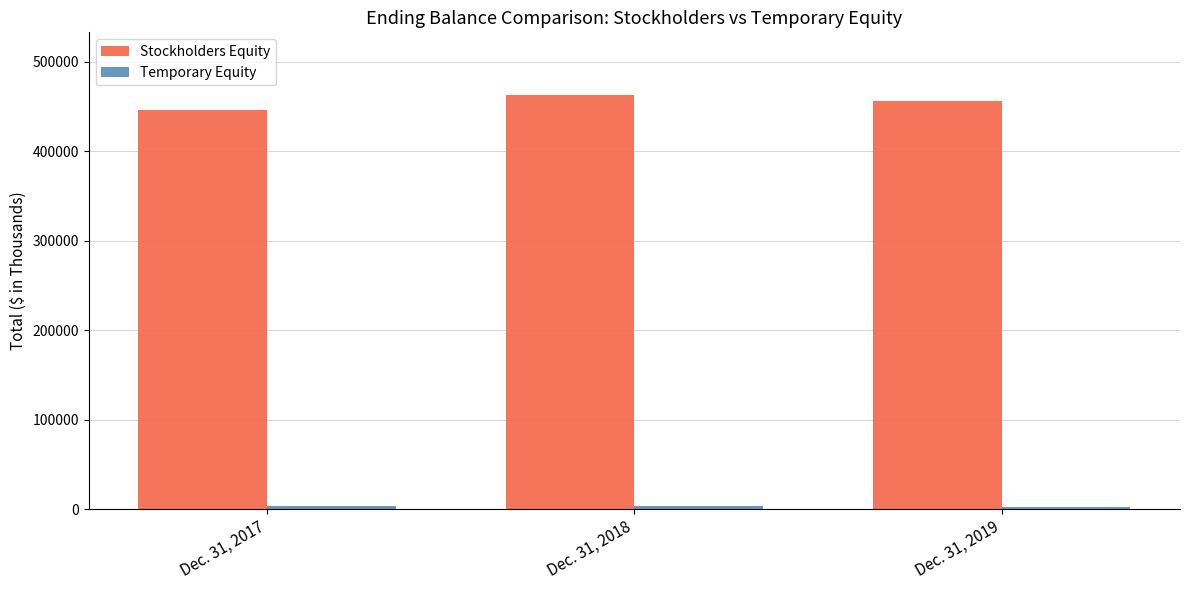

Which series has the largest total across all categories?

Stockholders Equity